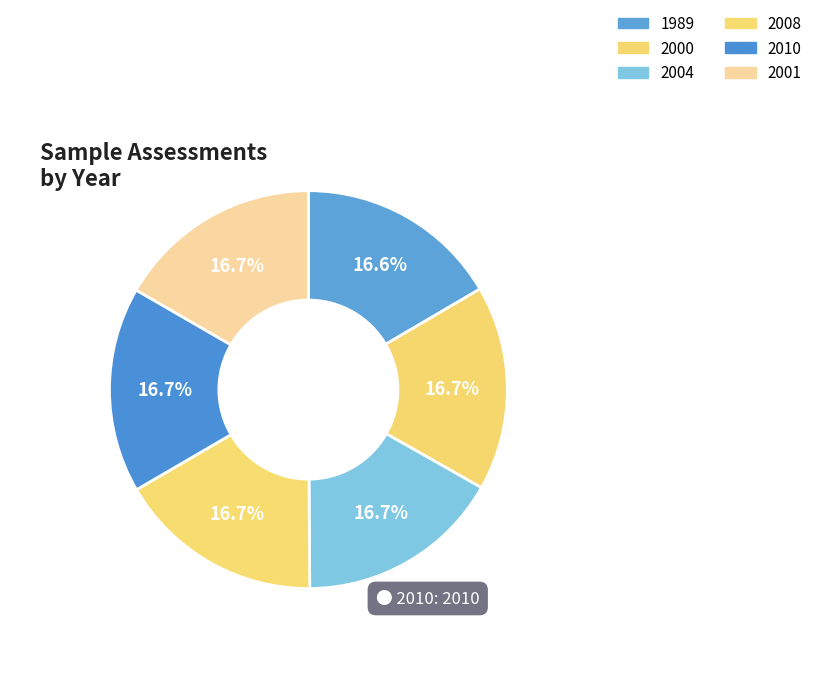

To the nearest percent, what is the combined percentage of 2010 and 2004?

33%